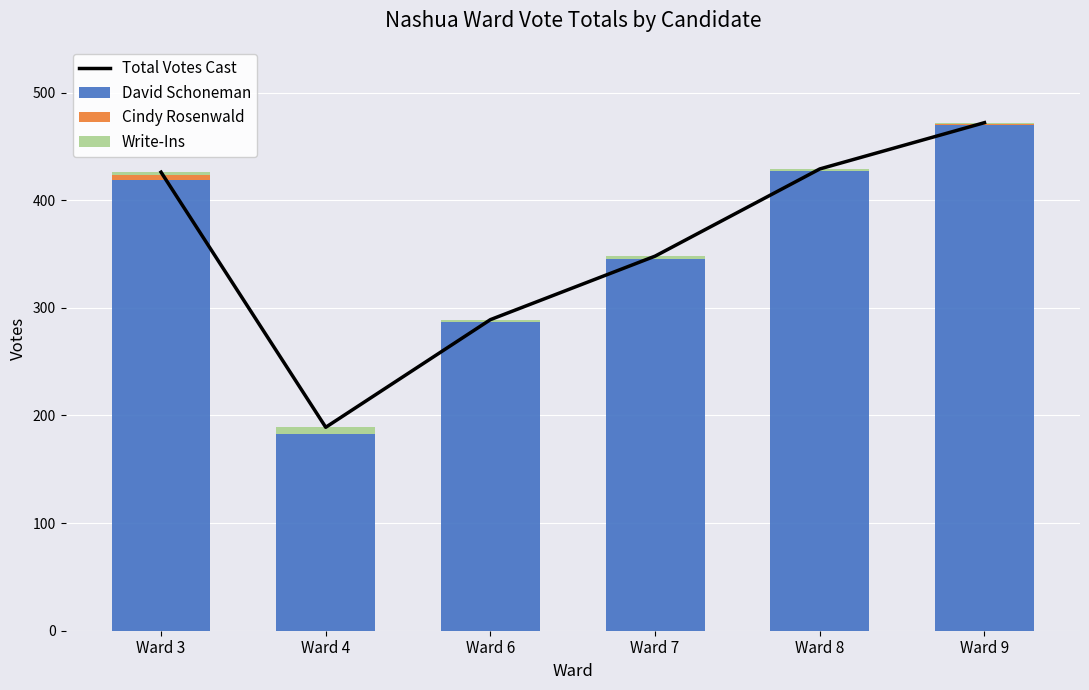

What is the minimum value for David Schoneman?

183